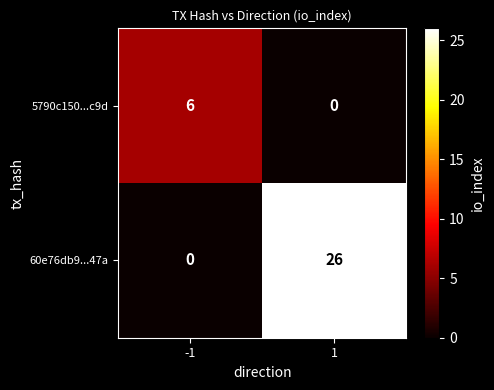

At which category is the sum across all series the highest?

1